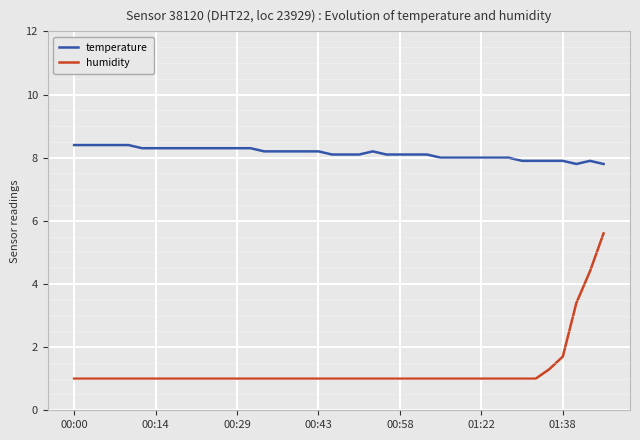

Rank the series by their maximum value, from lowest to highest.

humidity, temperature